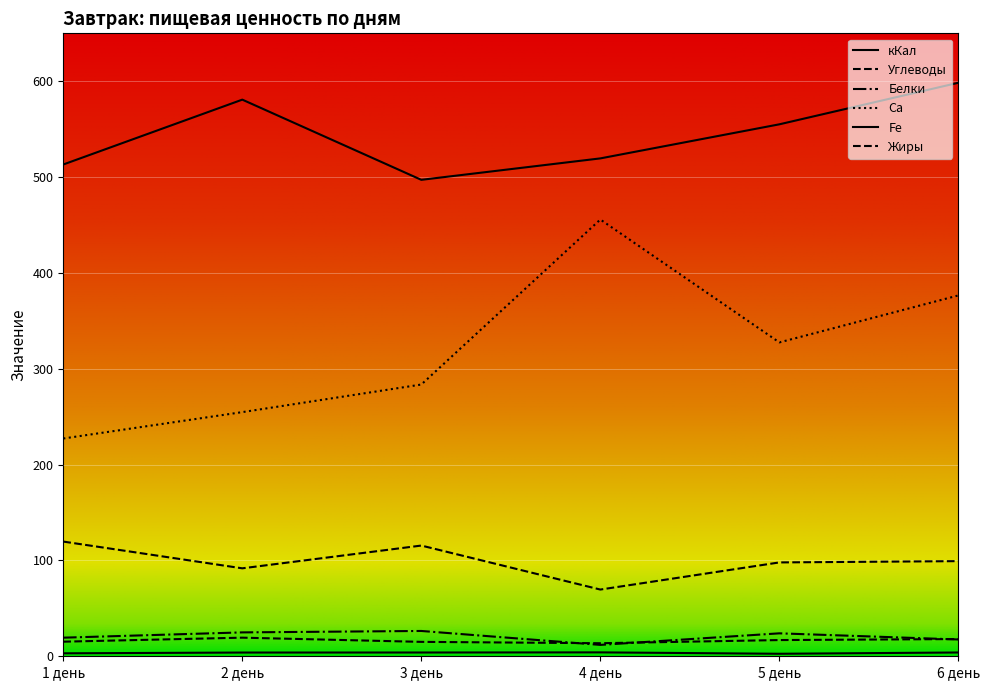

Is this an area chart (filled region under the line)?

No